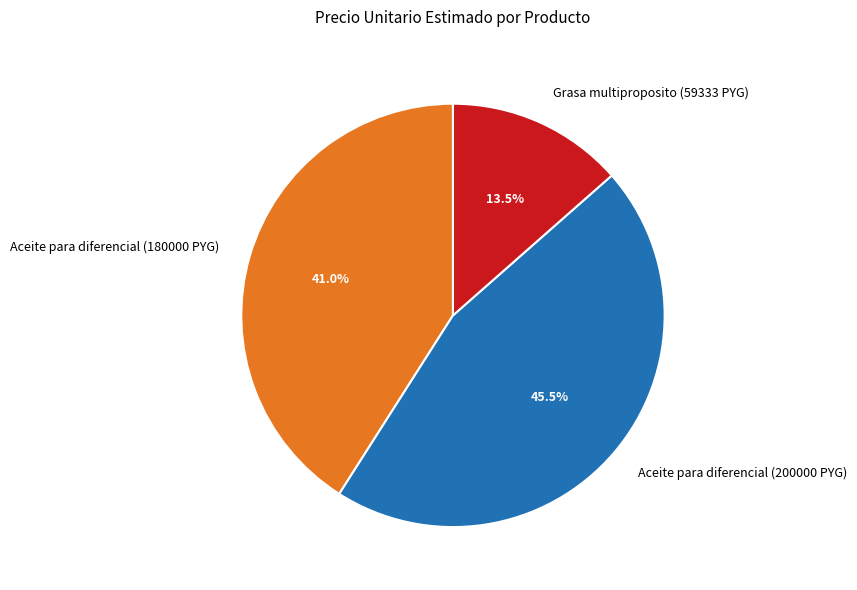

Combined, do Grasa multiproposito (59333 PYG) and Aceite para diferencial (200000 PYG) account for over 50%?

Yes